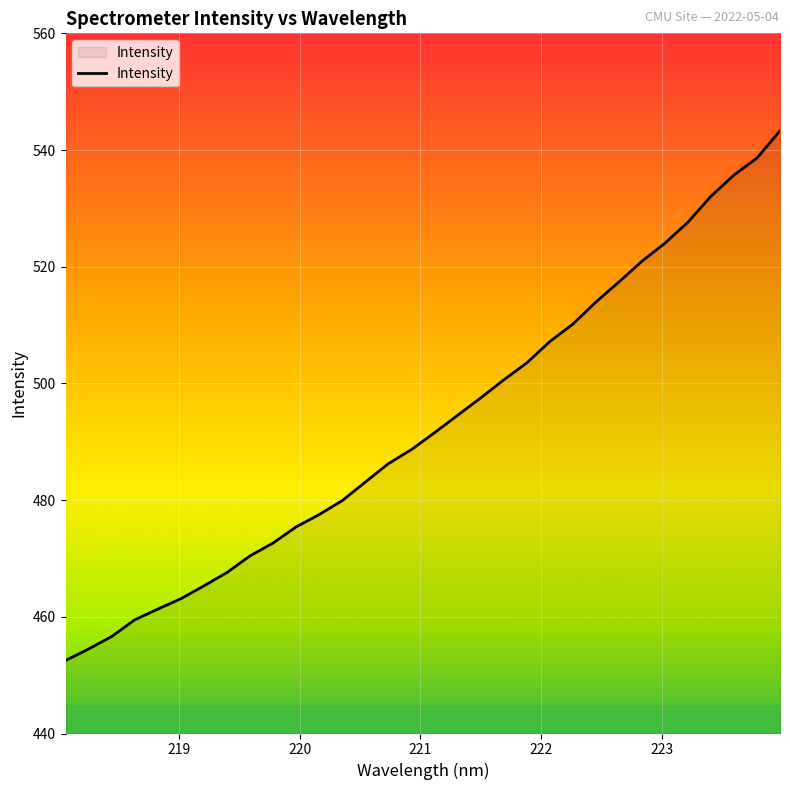

What is the difference between the maximum and minimum values?

90.8